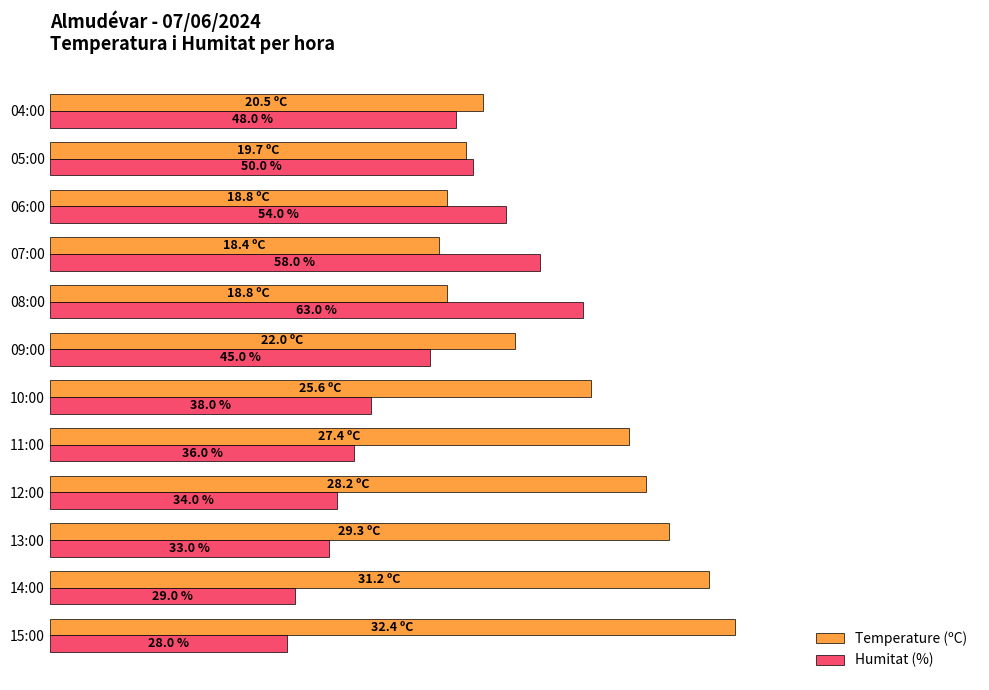

List the series in order of their overall mean, lowest first.

Humitat (%), Temperature (ºC)